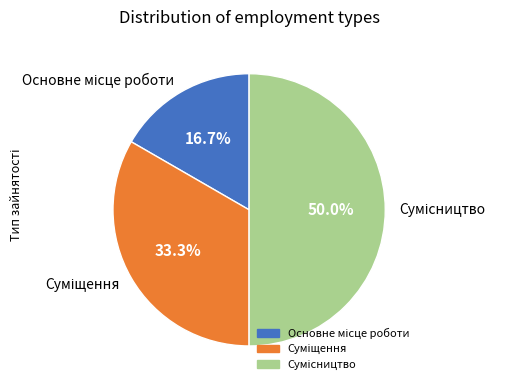

What is the change in value from Основне місце роботи to Сумісництво?

+2